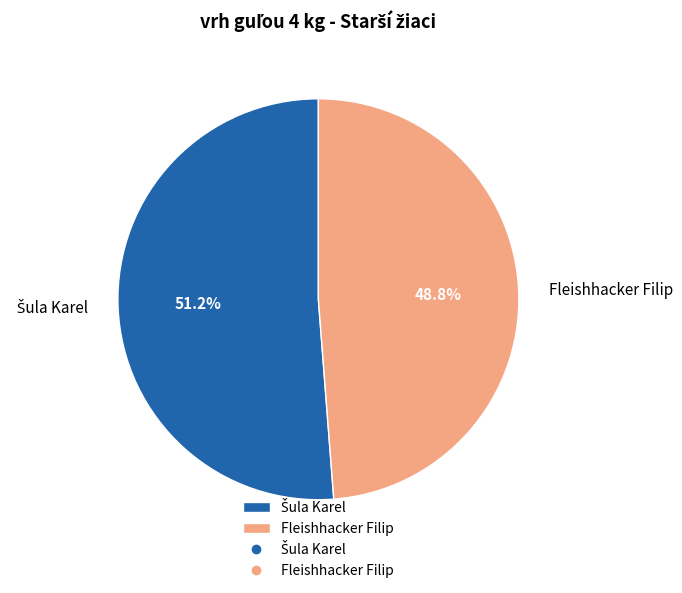

Is there a majority slice in this chart?

Yes